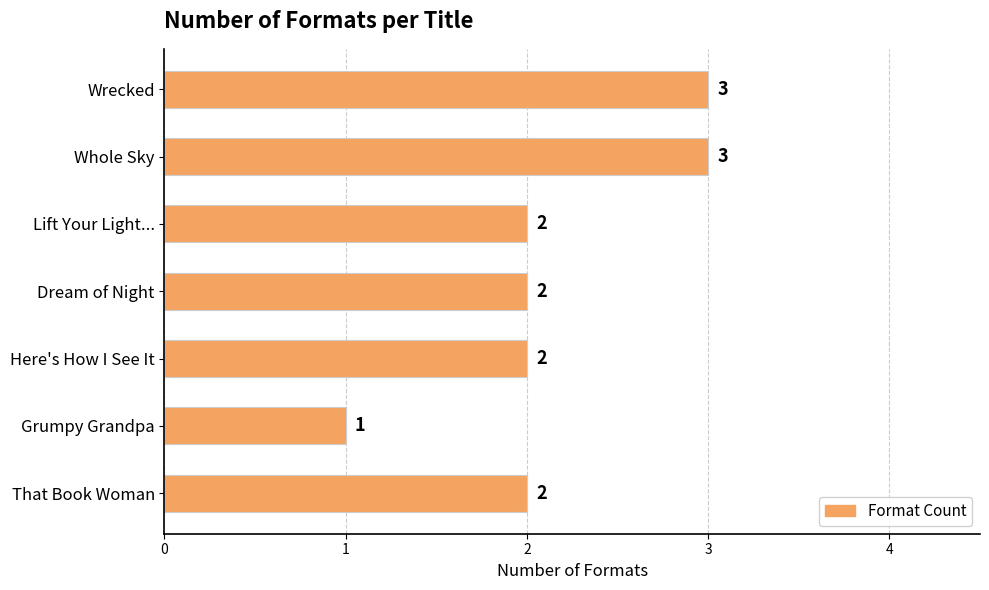

Reading top to bottom, extract all data points from this chart.

Wrecked=3	Whole Sky=3	Lift Your Light...=2	Dream of Night=2	Here's How I See It=2	Grumpy Grandpa=1	That Book Woman=2